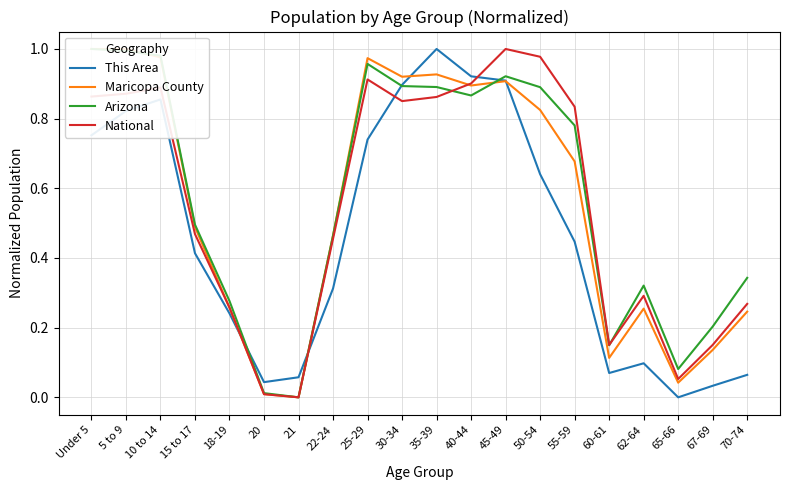

At which category does Maricopa County reach its first local peak?

25-29